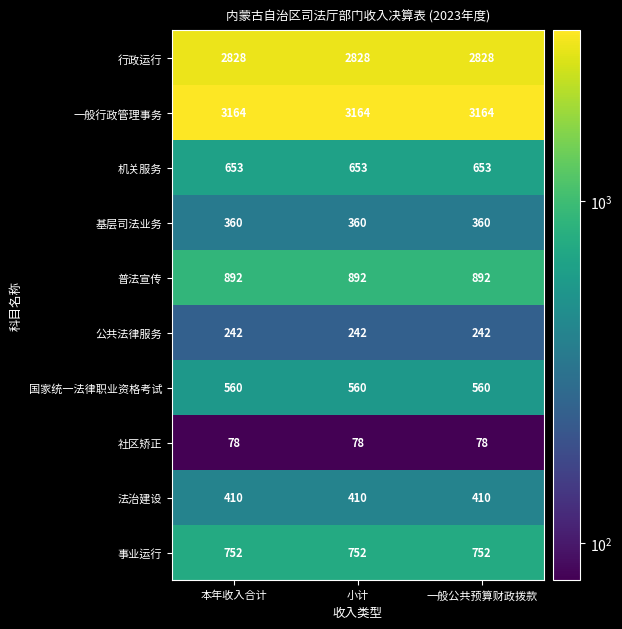

Which series has the largest total across all categories?

一般行政管理事务